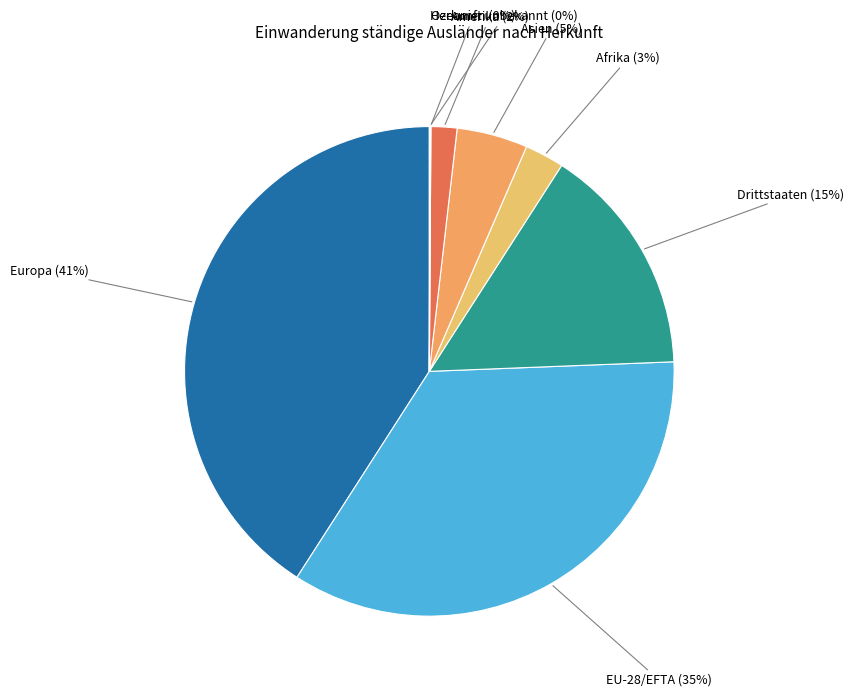

Is it true that Afrika is 12% of the pie?

False